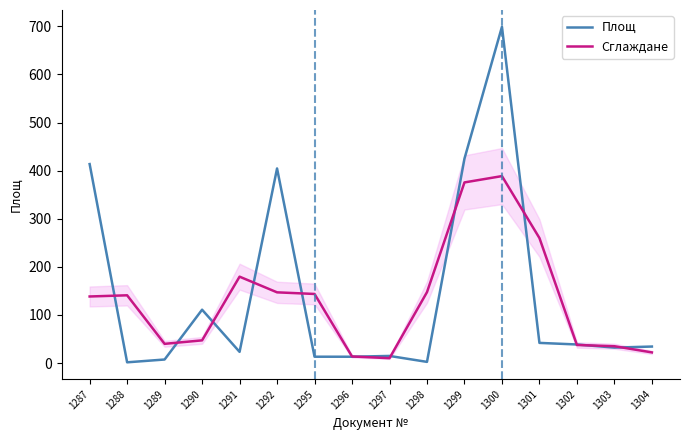

How many intersections are there between Сглаждане and Площ?

12